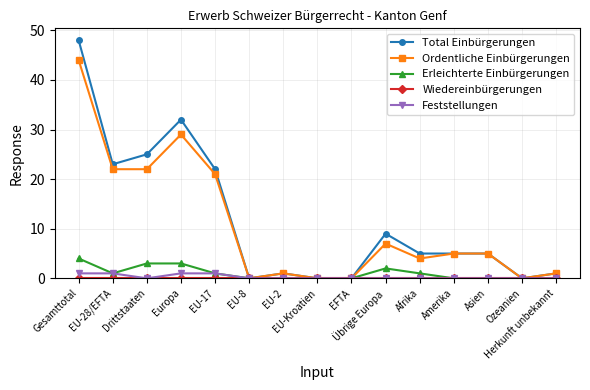

What is the difference between the maximum and minimum values in the Ordentliche Einbürgerungen series?

44